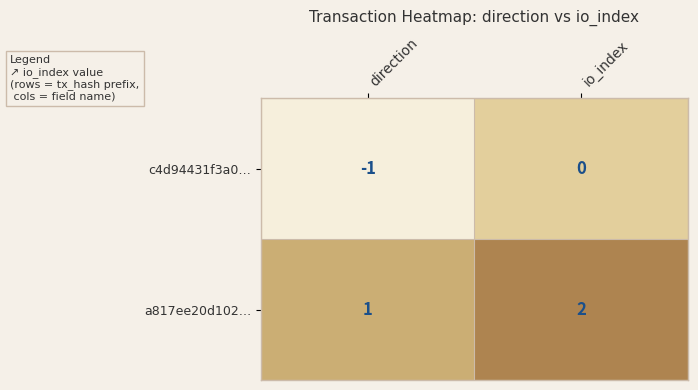

The value of c4d94431f3a0… at direction is -1. True or false?

True